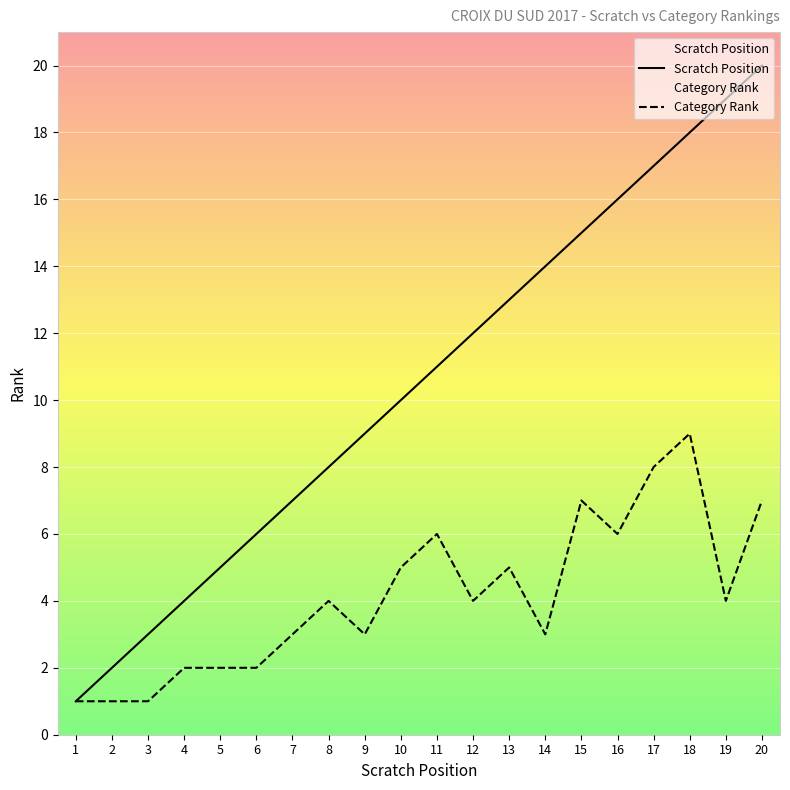

Between 4 and 7, which is larger?

7